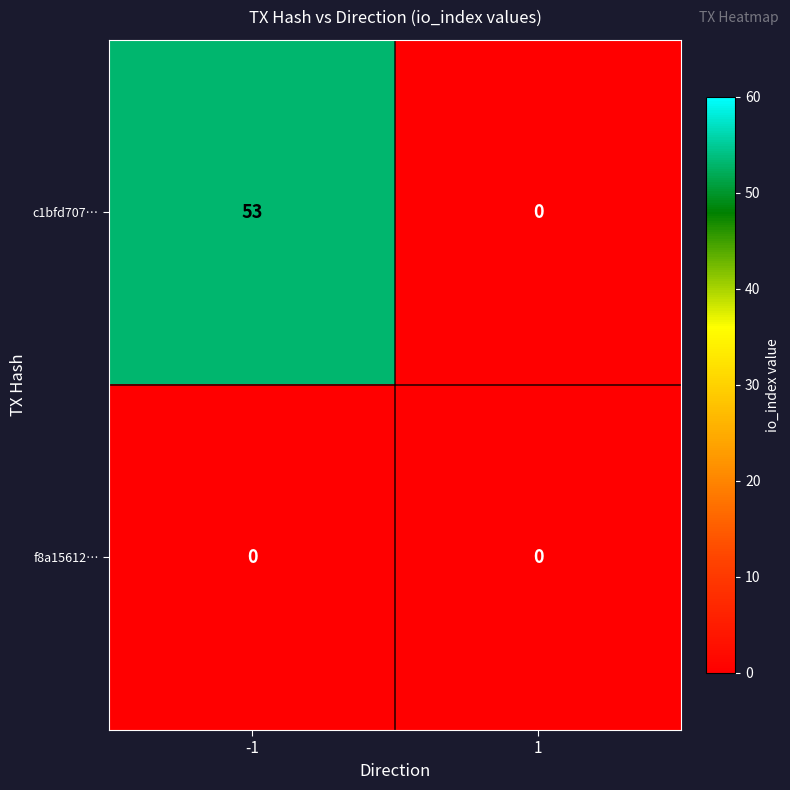

What is the sum of all c1bfd707… values?

53